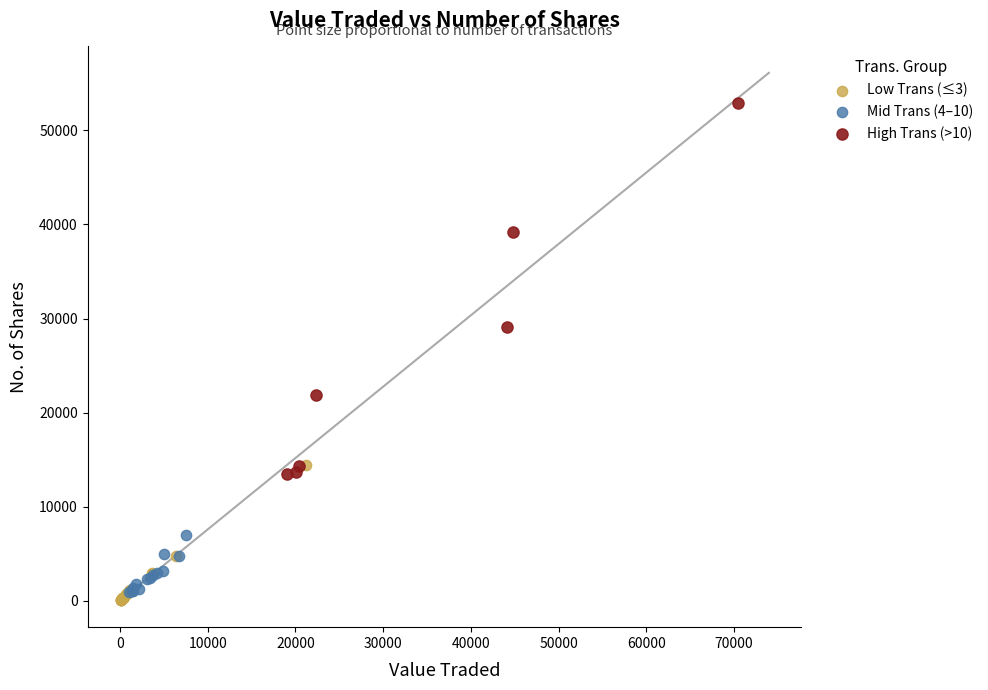

Which series has the largest Y range (max minus min)?

High Trans (>10)